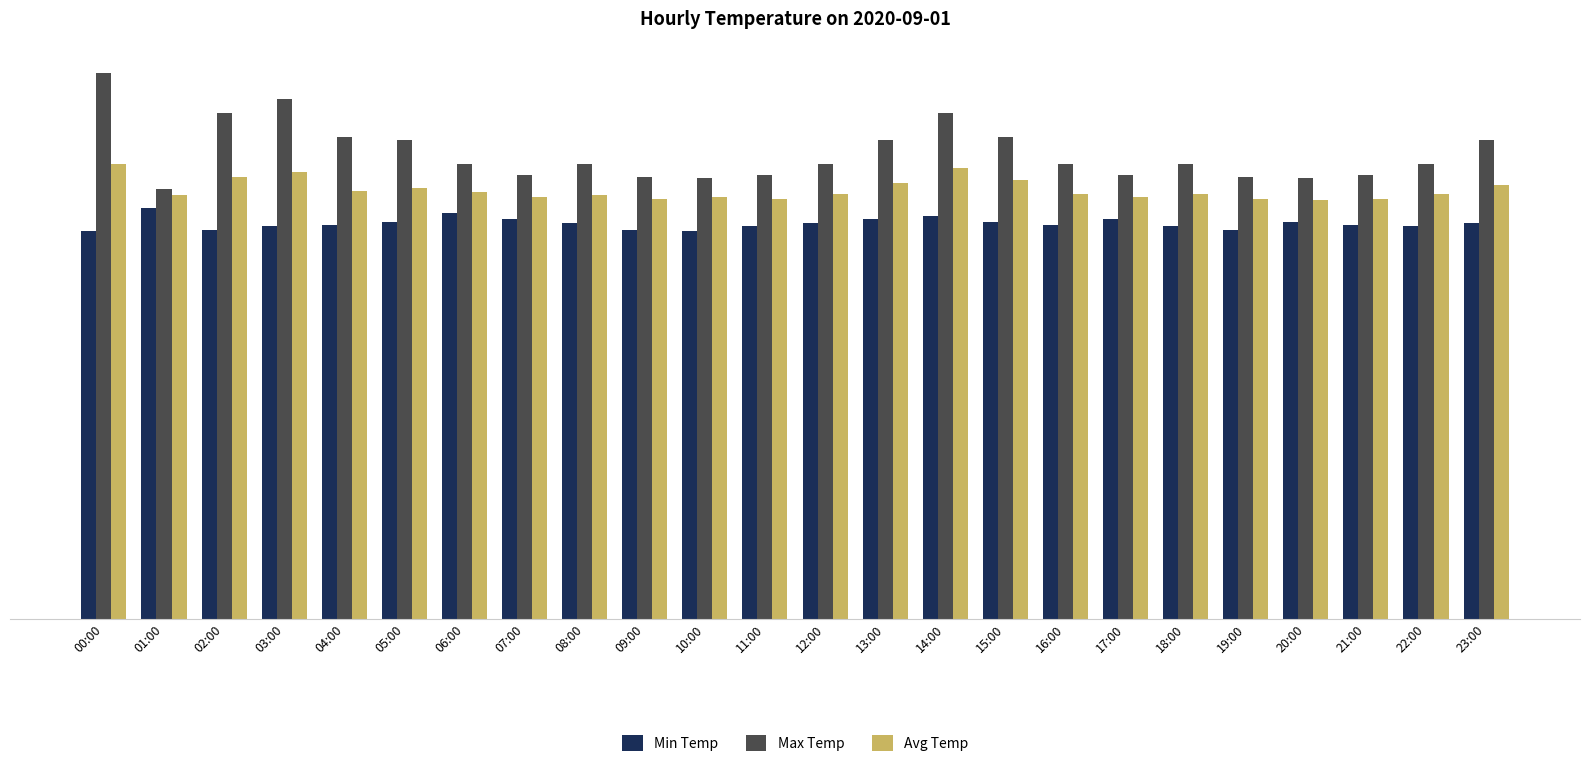

What is the label of the 7th bar from the left?

06:00